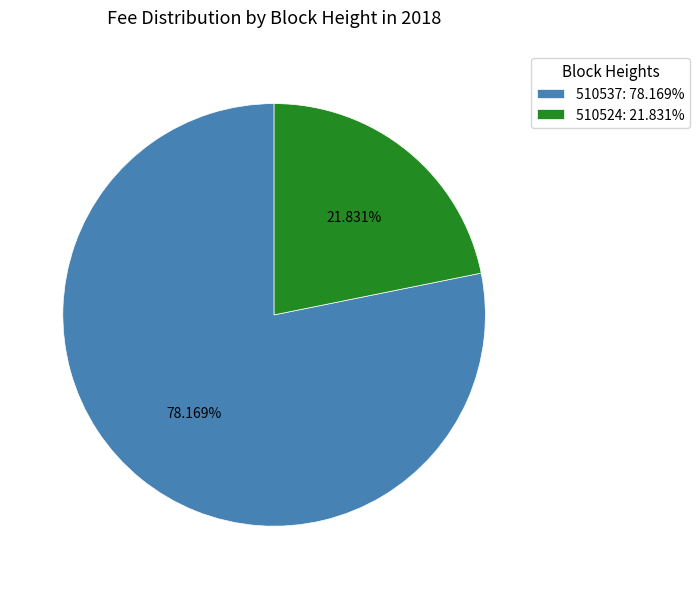

To the nearest percent, what is the combined percentage of 510524 and 510537?

100%